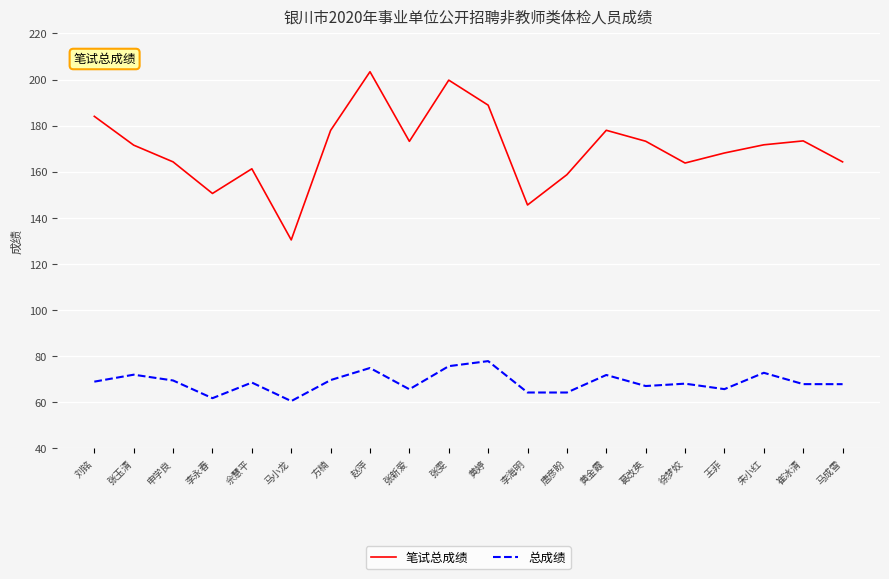

Does the chart display data point markers on the line(s)?

No